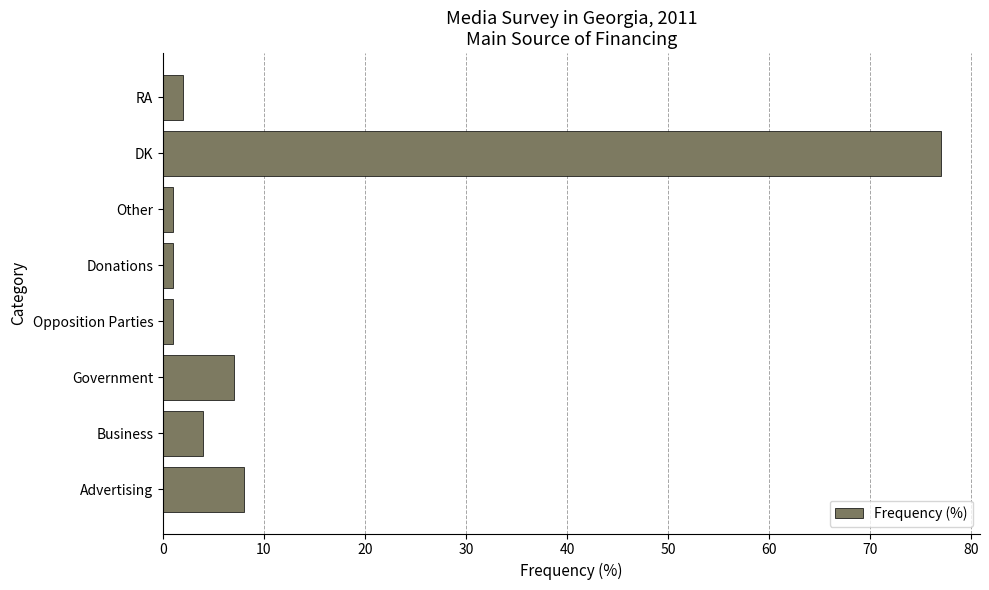

Reading bottom to top, transcribe all the data shown in this chart.

Advertising=8	Business=4	Government=7	Opposition Parties=1	Donations=1	Other=1	DK=77	RA=2